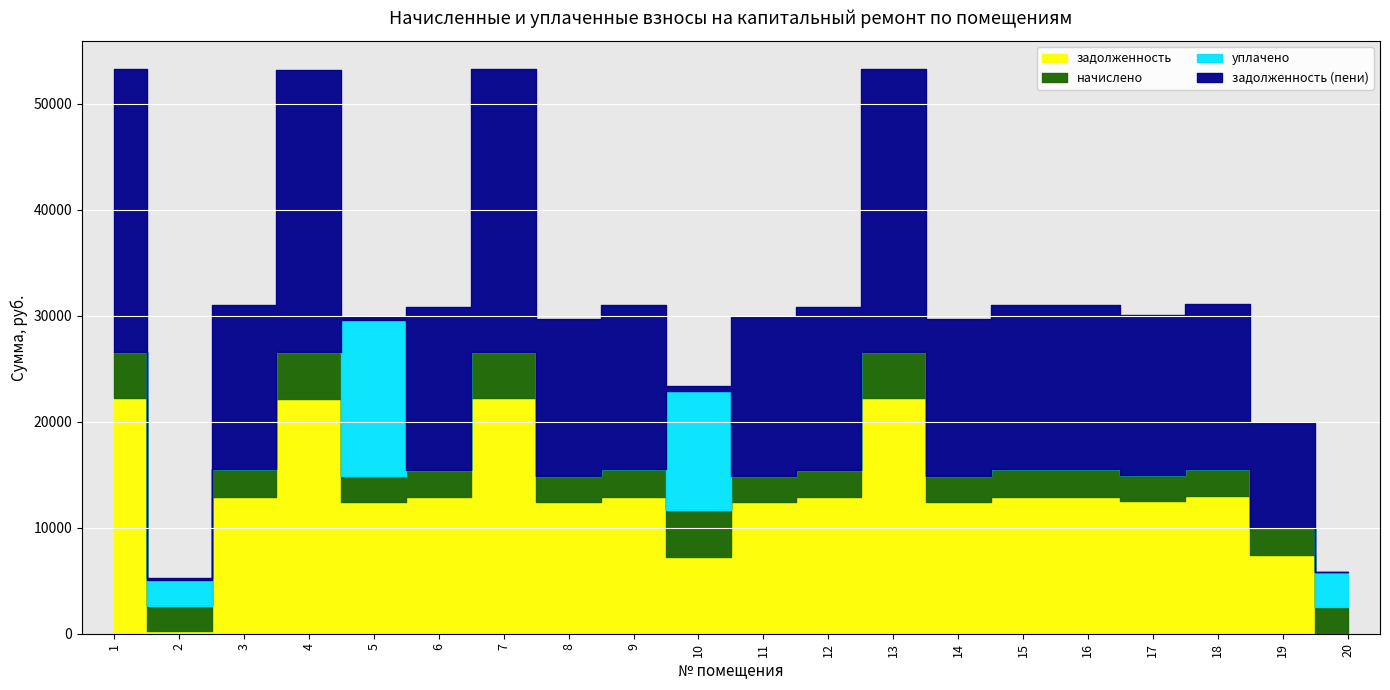

Between 13 and 16, which series saw the biggest shift?

задолженность (пени)